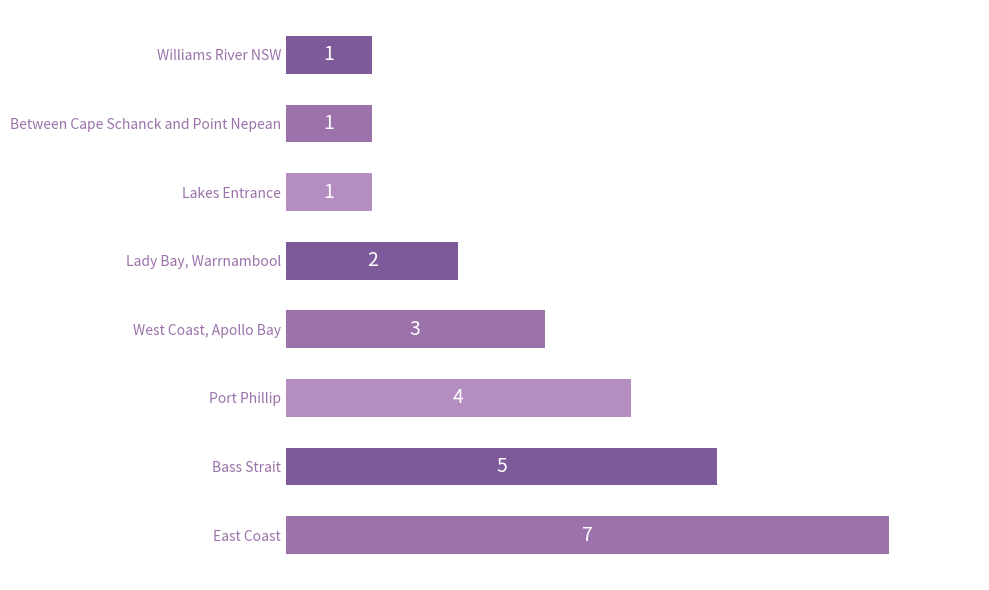

What is the maximum value shown in the chart?

7